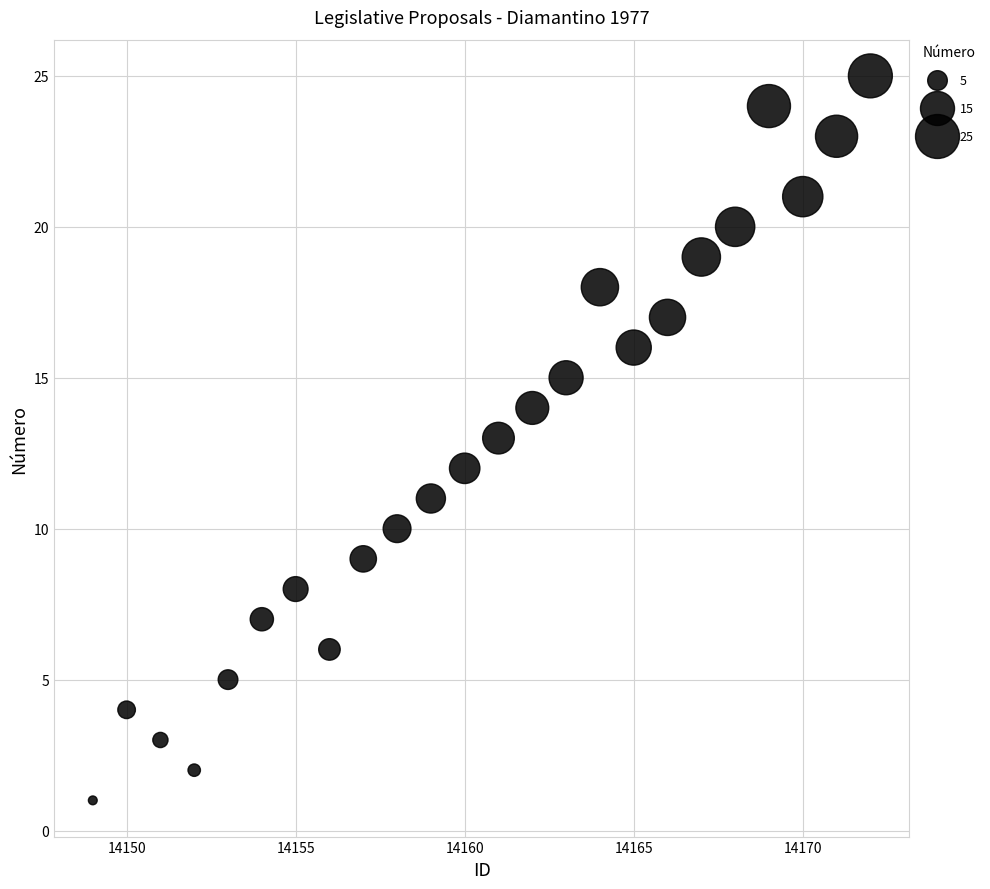

What is the range of X values (max minus min)?

23